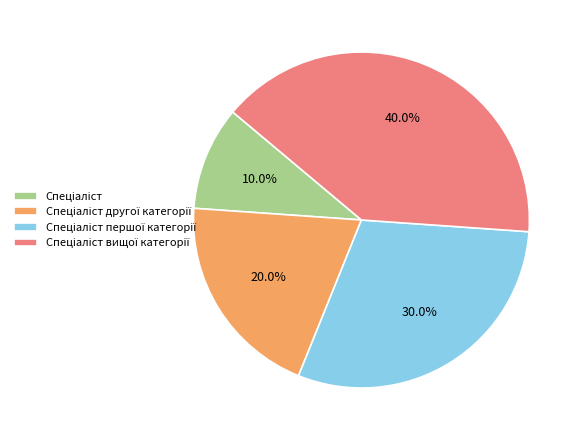

Is there any slice that represents more than half of the pie?

No